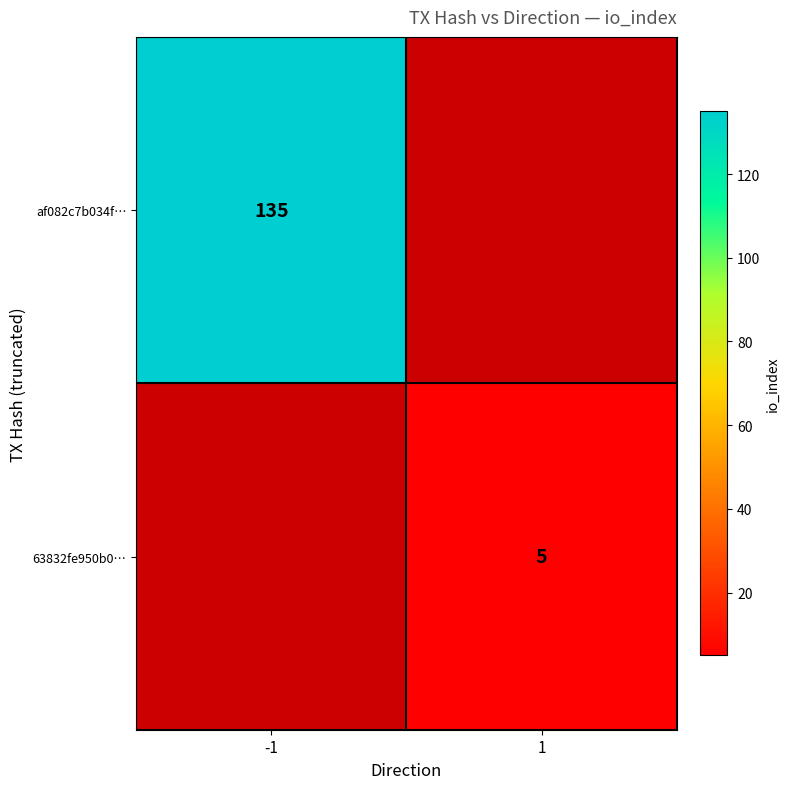

Is the value of 63832fe950b0… at 1 greater than the value of af082c7b034f… at -1?

No